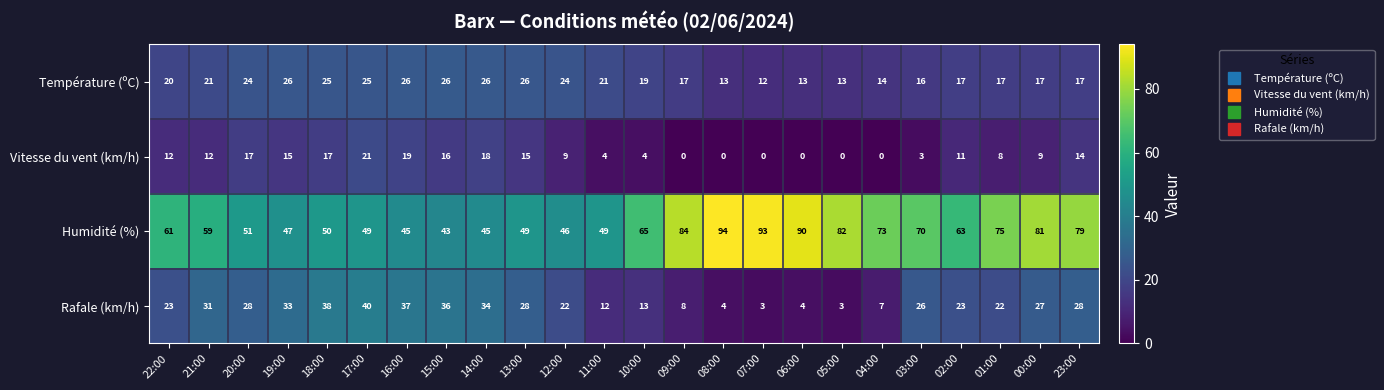

Which series changed the most between 11:00 and 04:00?

Humidité (%)